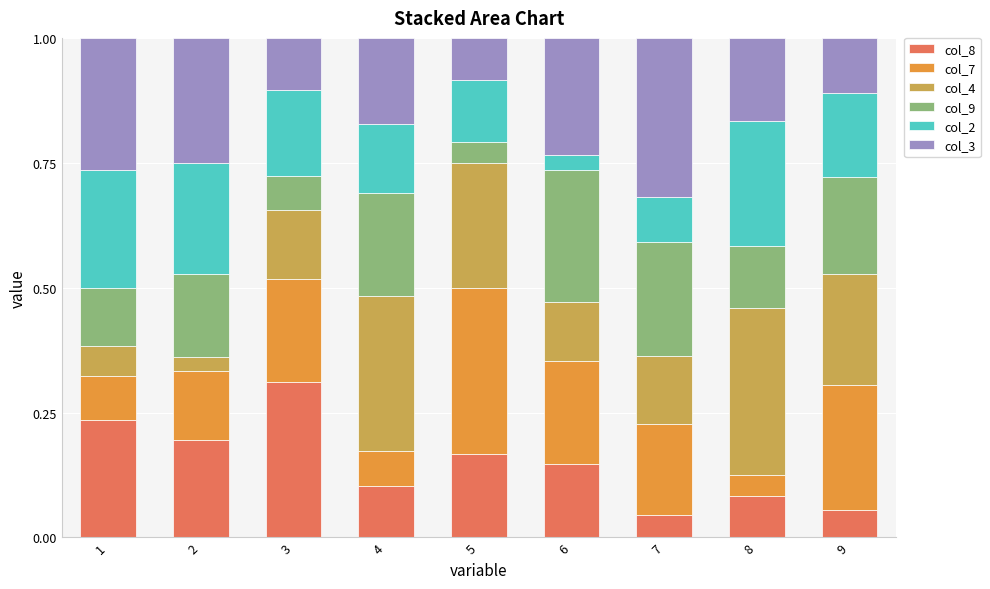

True or false: col_8 has a value of 0.1 at 1.

False